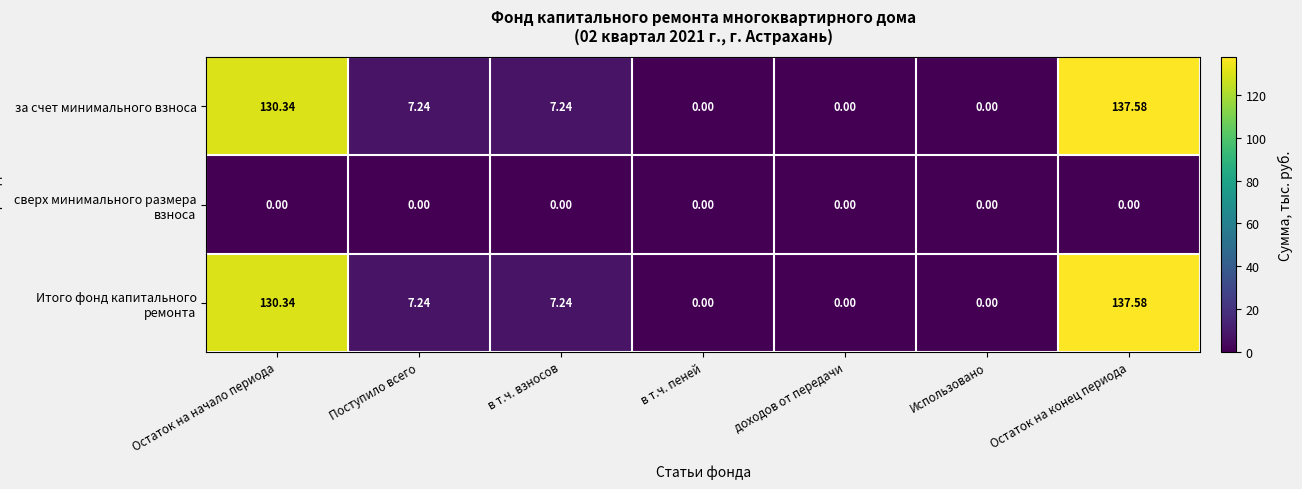

Is the value of за счет минимального взноса at Остаток на начало периода greater than the value of Итого фонд капитального ремонта at в т.ч. взносов?

Yes